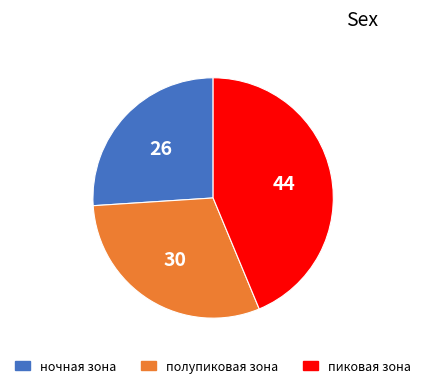

Do полупиковая зона and ночная зона together represent more than half of the pie?

Yes